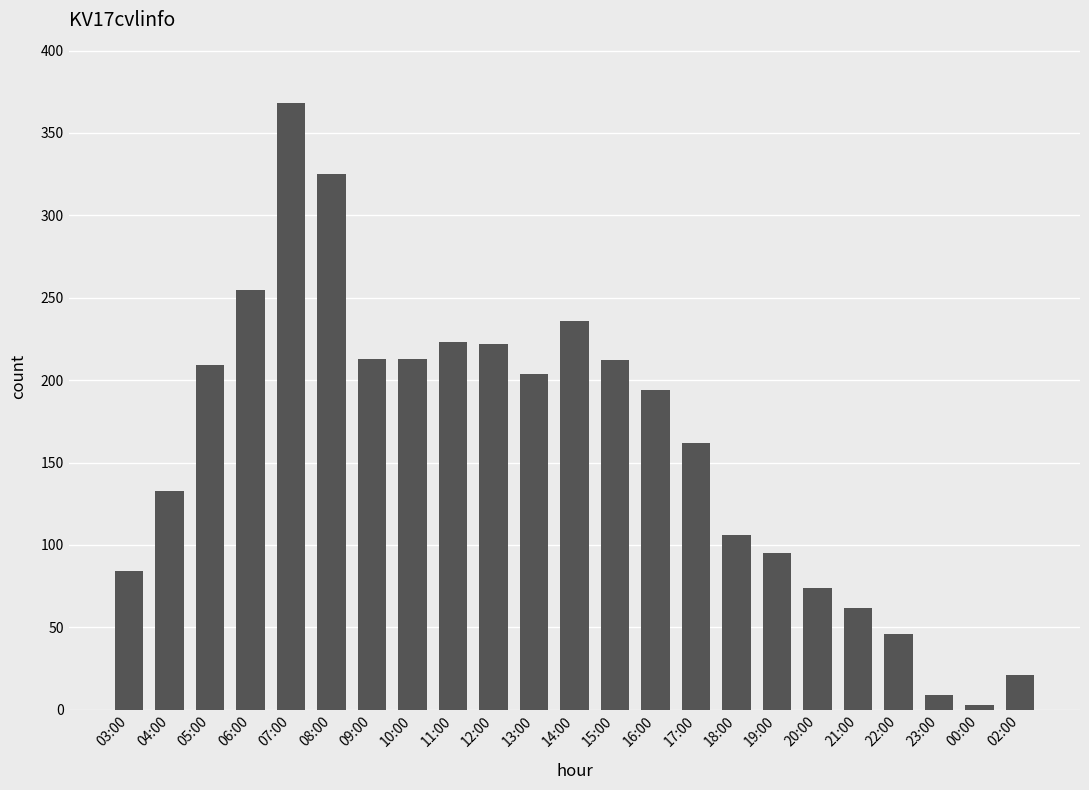

True or false: the data shows 137 at 19:00.

False